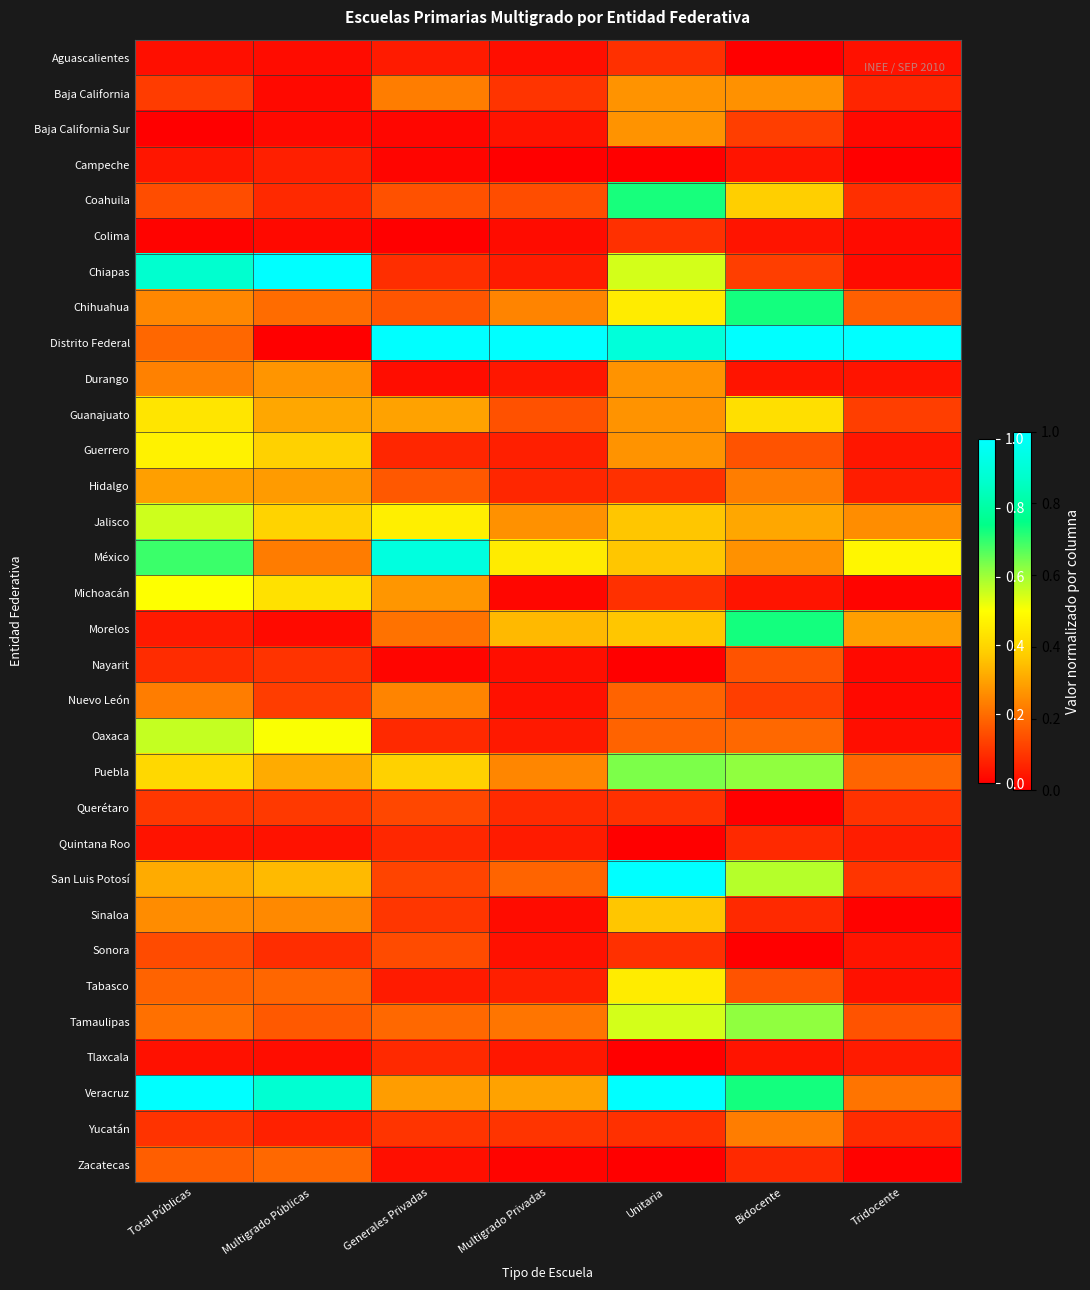

At which category is the sum across all series the highest?

Unitaria